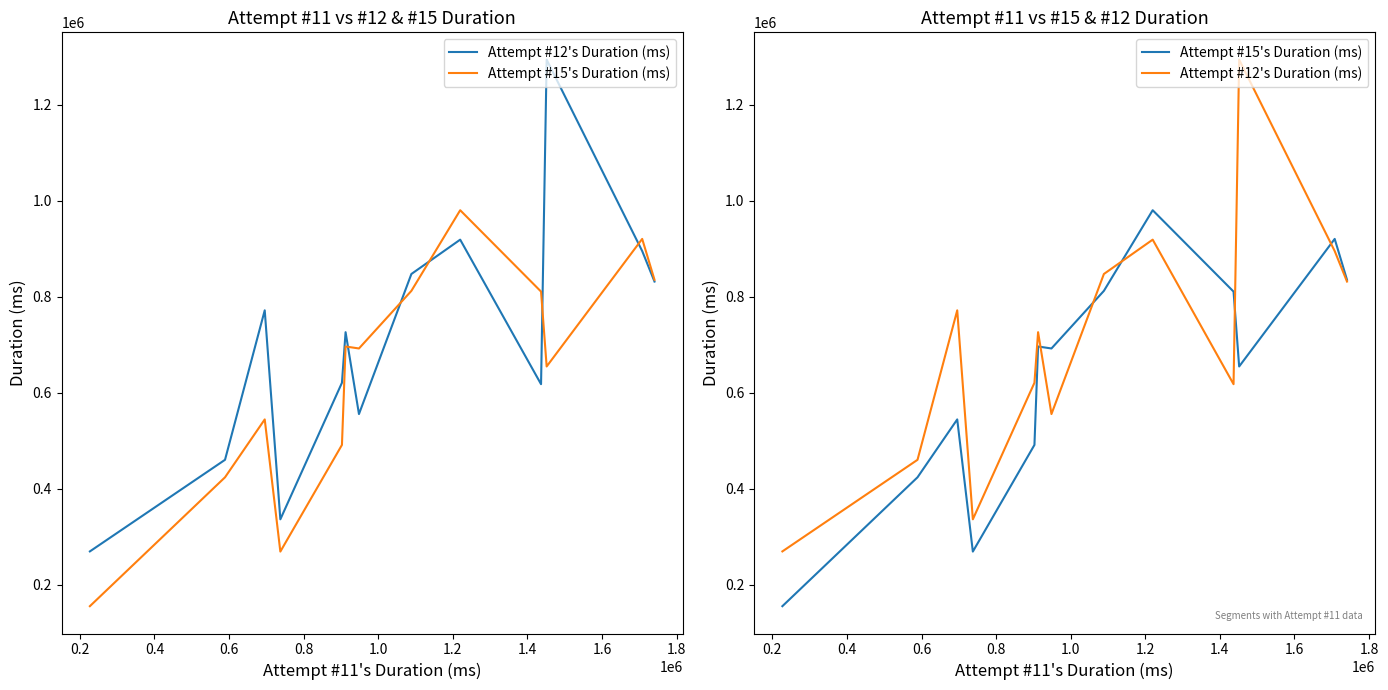

Is it true that Attempt #12's Duration (ms) equals 272529 at 1.2?

False